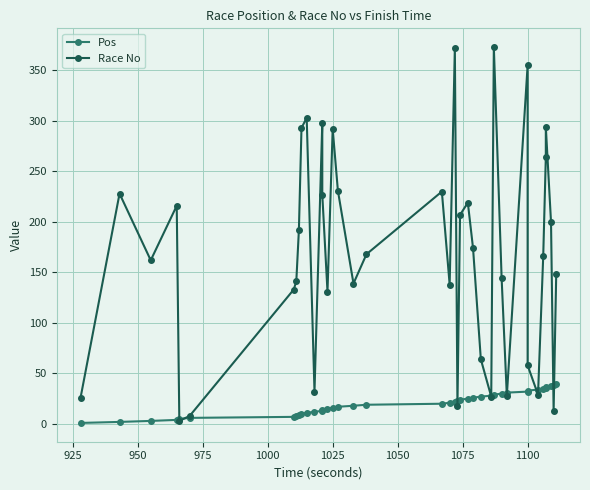

What is the difference between the highest and lowest values at 1050?

126